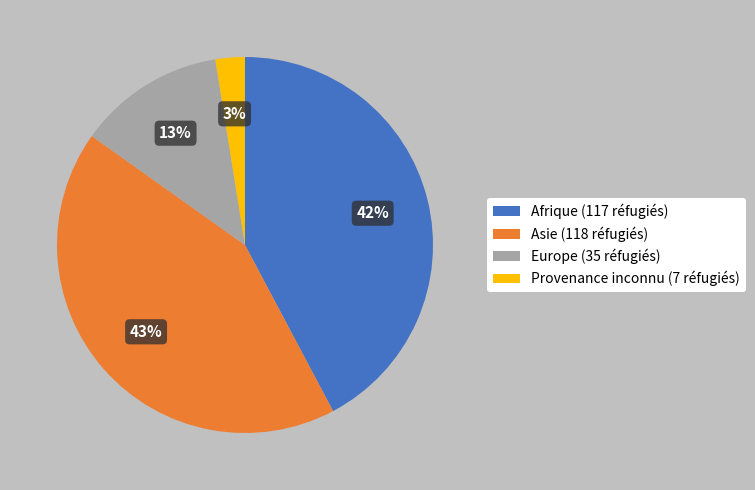

What is the ratio of the value at Europe (35 réfugiés) to the value at Afrique (117 réfugiés)?

0.3